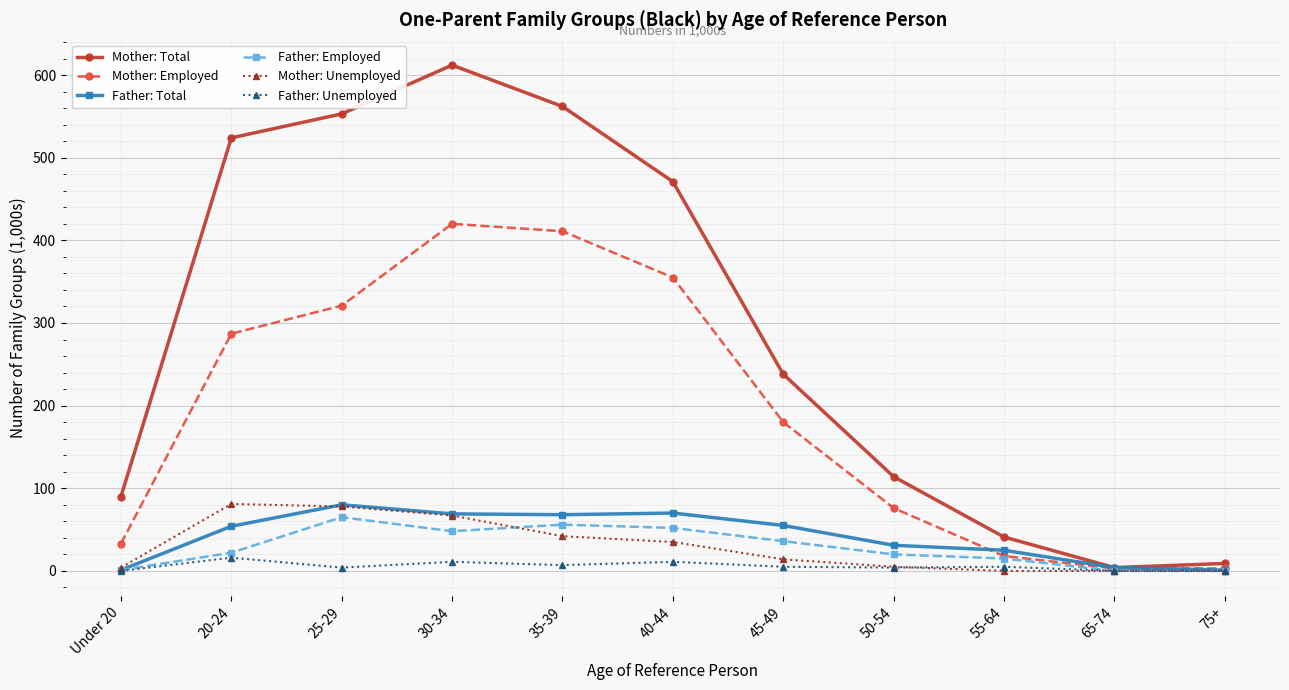

Which series changed the most between Under 20 and 25-29?

Mother: Total